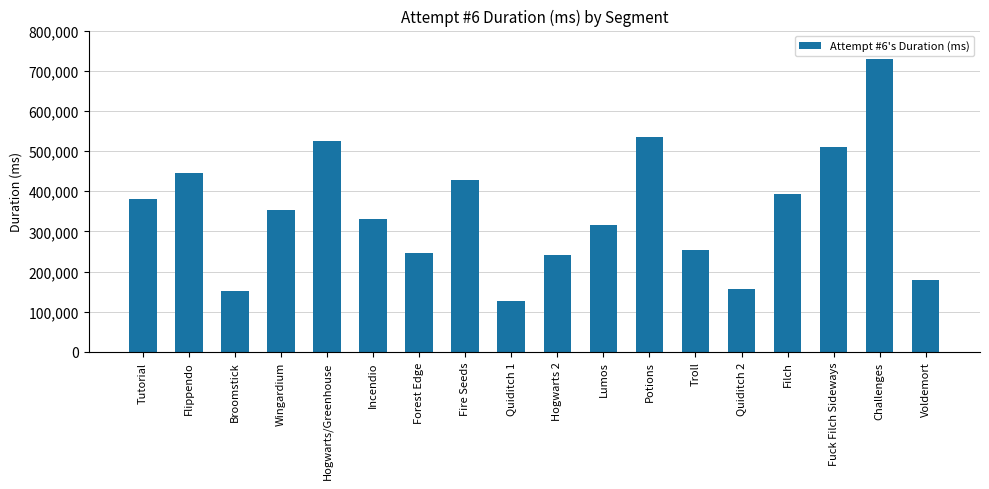

What is the sum of the values at Forest Edge and Troll?

500148